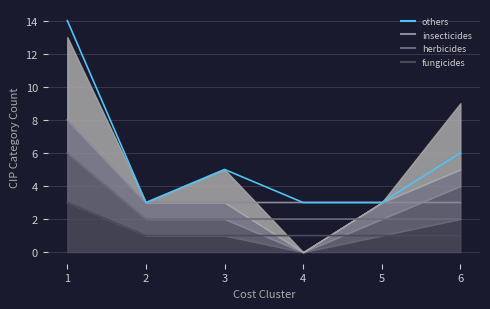

What is the difference between the highest and lowest values at 6?

5